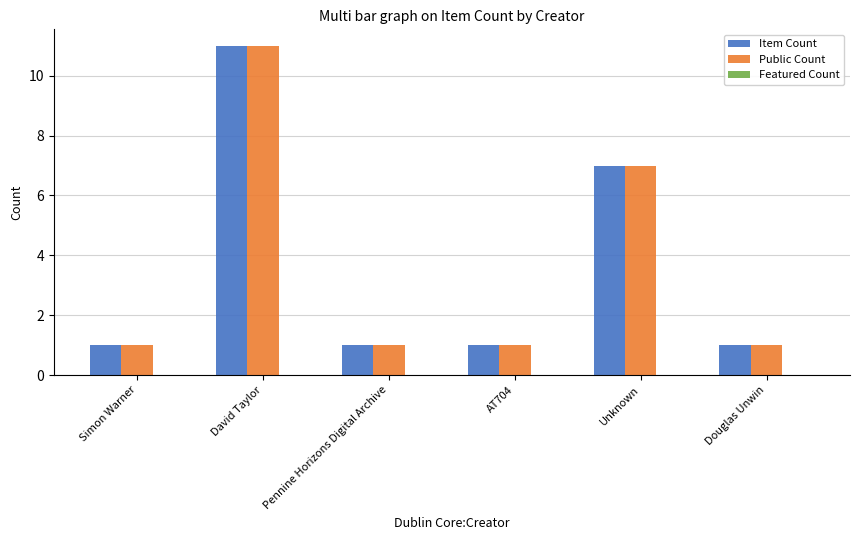

Which label corresponds to the largest value in the chart?

David Taylor